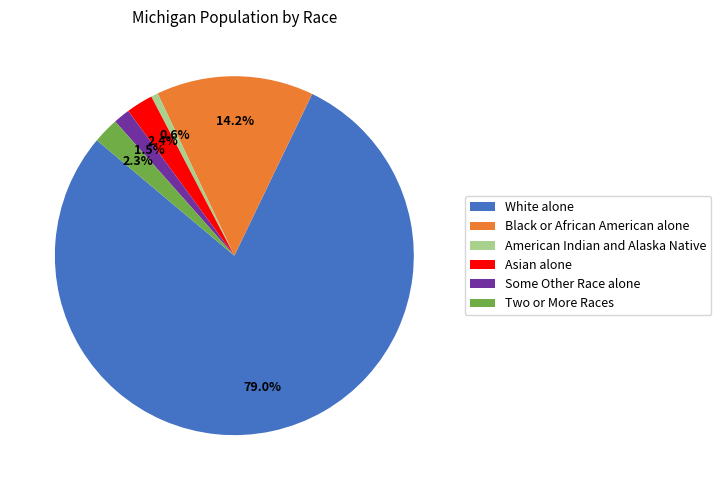

What is the largest slice in the pie chart?

White alone